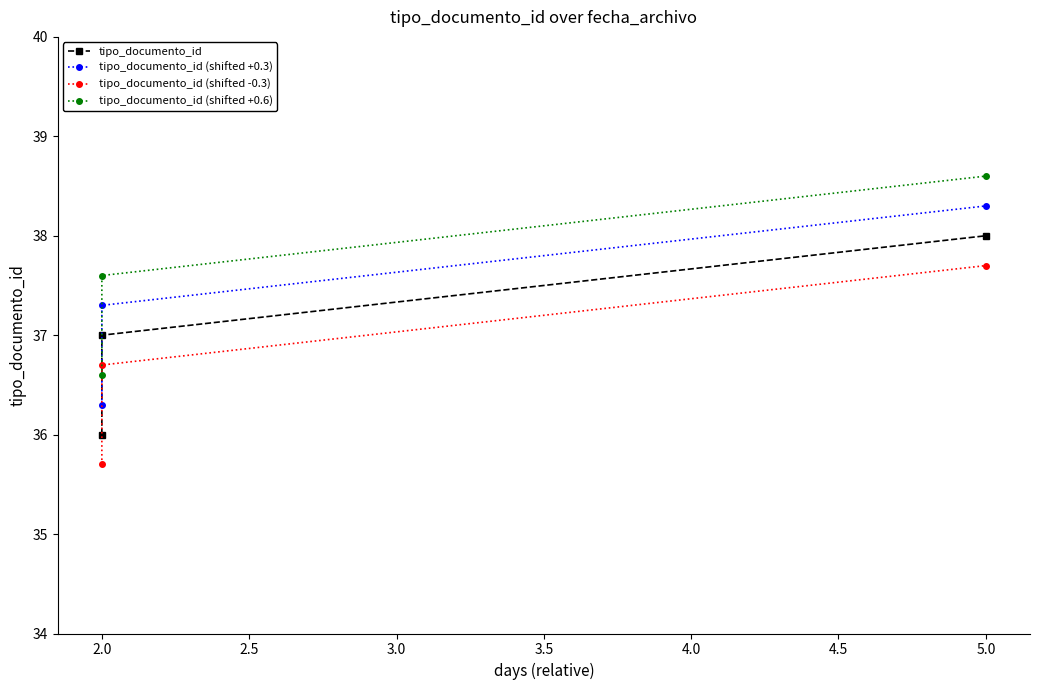

Reading left to right, transcribe all the data shown in this chart.

tipo_documento_id: 36.0	37.0	38.0
tipo_documento_id (shifted +0.3): 36.3	37.3	38.3
tipo_documento_id (shifted -0.3): 35.7	36.7	37.7
tipo_documento_id (shifted +0.6): 36.6	37.6	38.6